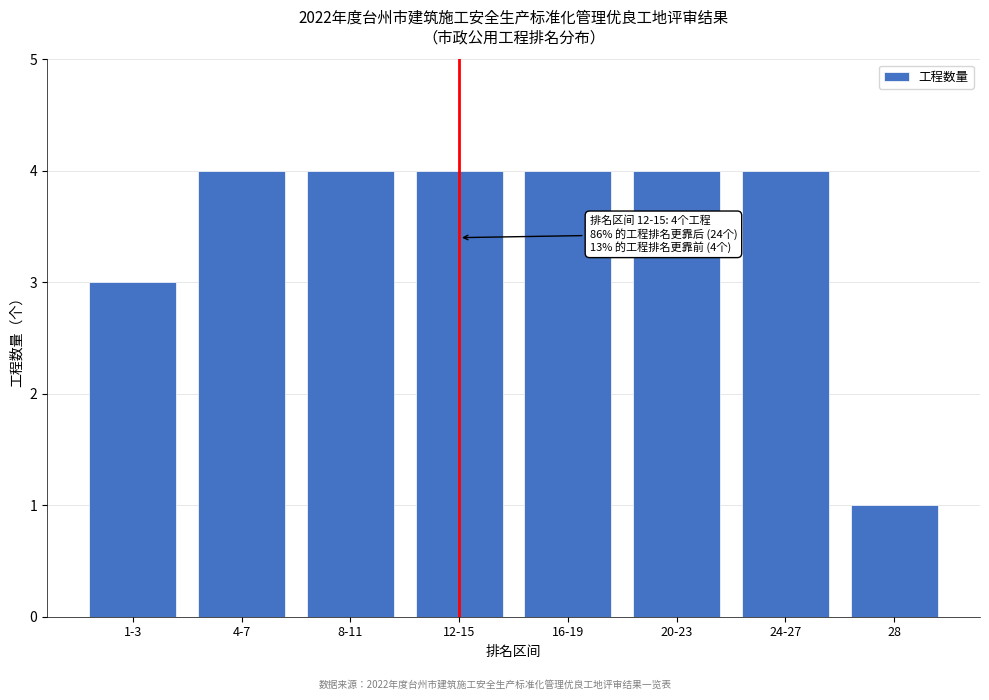

Reading left to right, list all the values displayed in this chart.

3	4	4	4	4	4	4	1